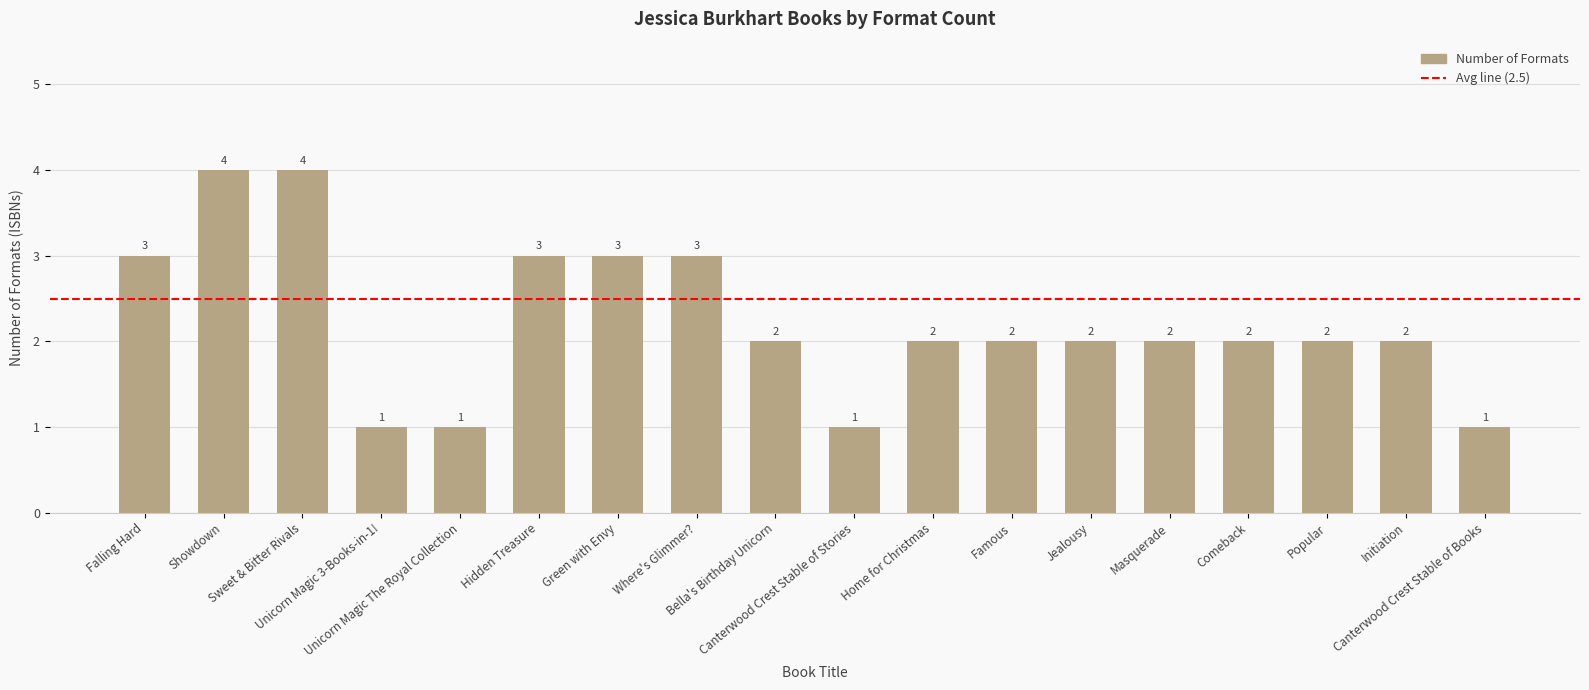

What is the greatest value displayed?

4